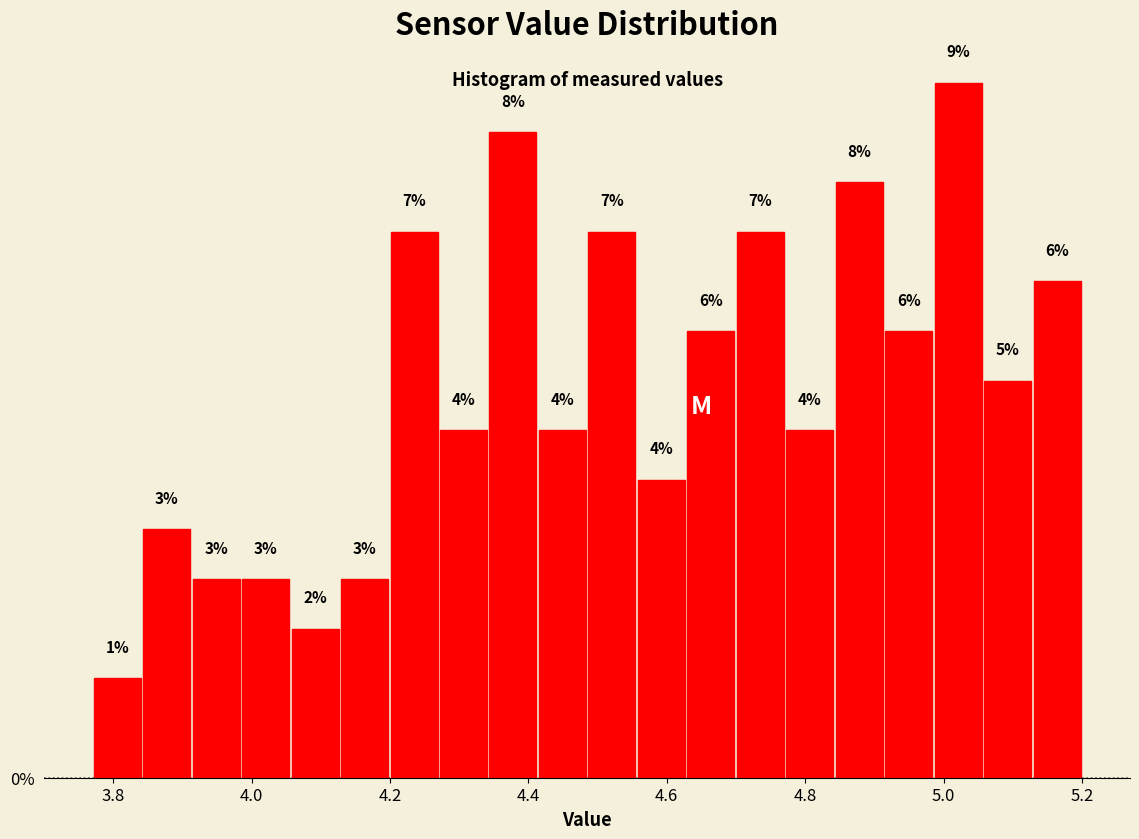

Read against the x-axis, roughly where is the centre of the tallest bar?

5.02